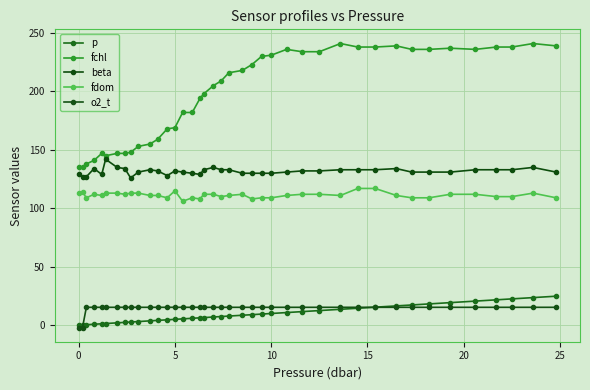

How many series are shown in this chart?

5